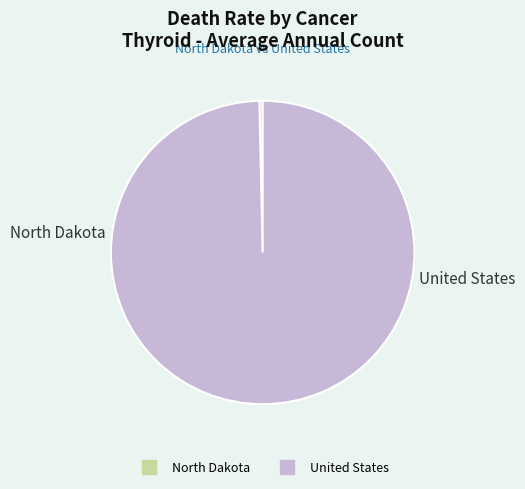

Which category accounts for the majority?

United States